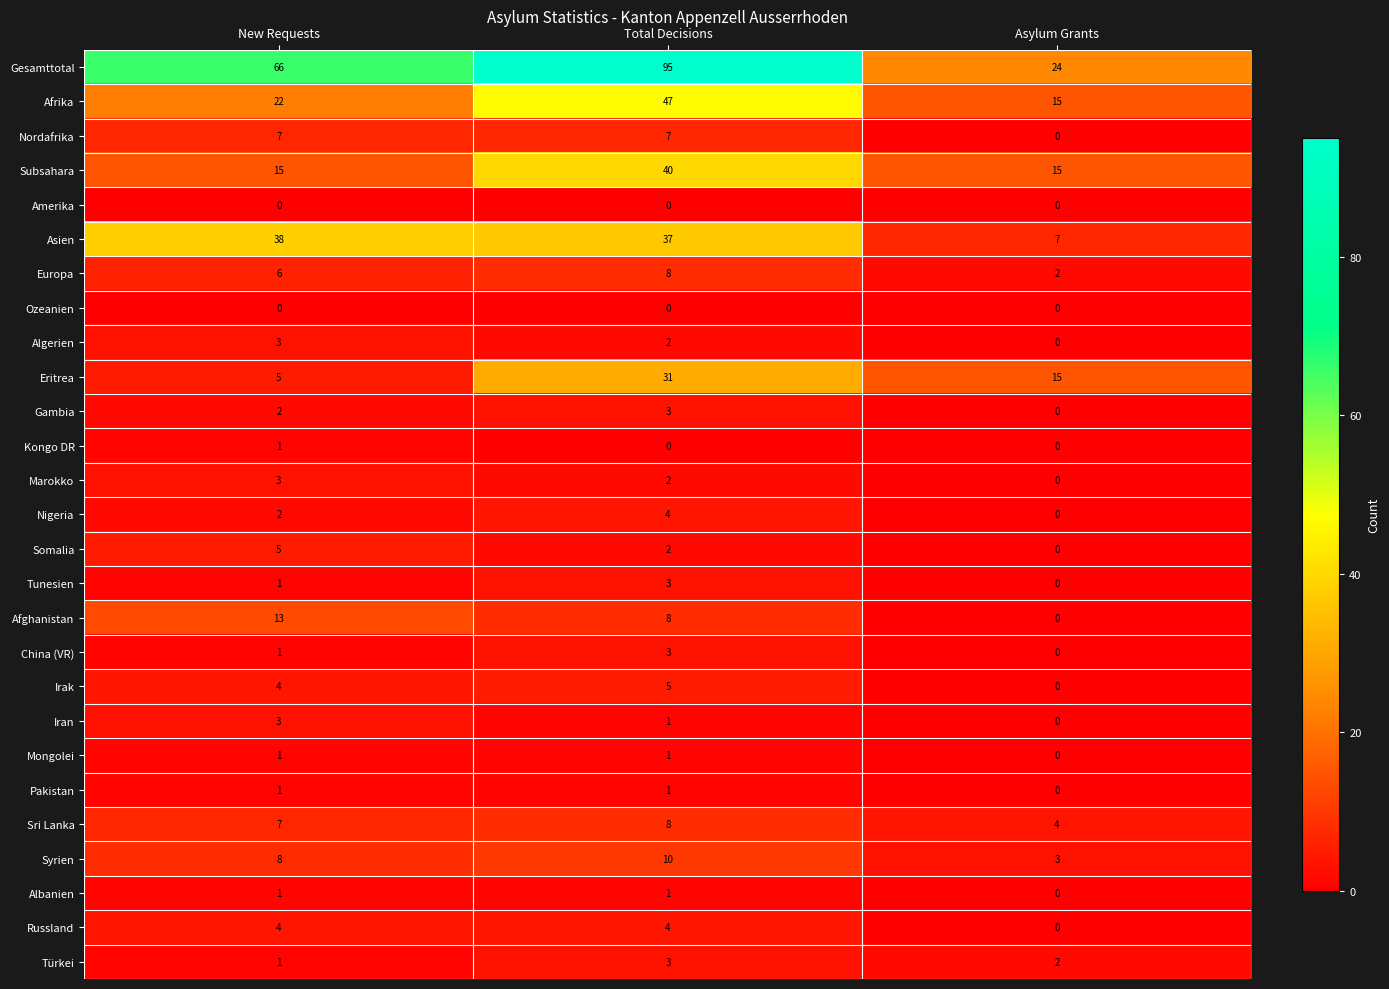

What is the sum of all Irak values?

9